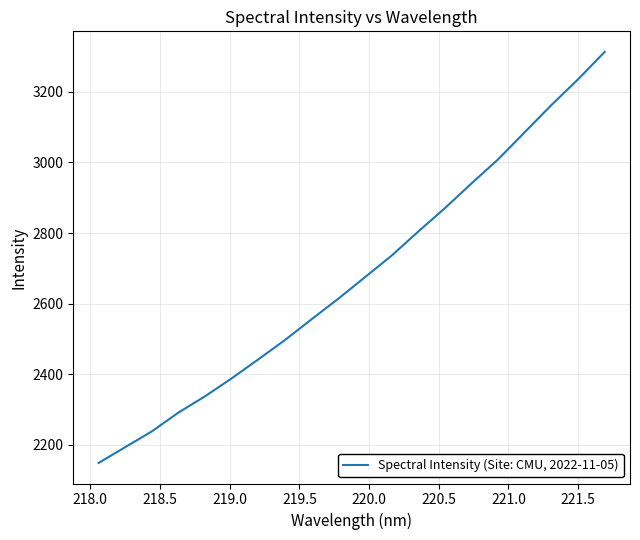

What is the difference between the maximum and minimum values?

1164.9